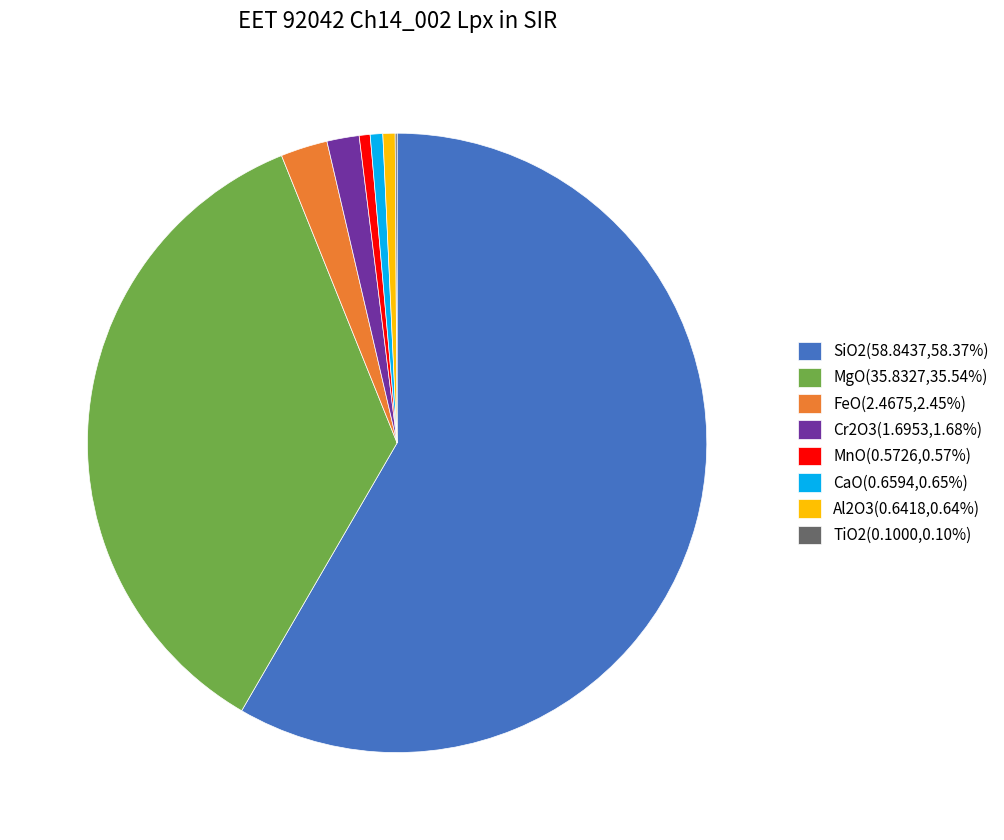

Do MnO(0.5726,0.57%) and FeO(2.4675,2.45%) together represent more than half of the pie?

No